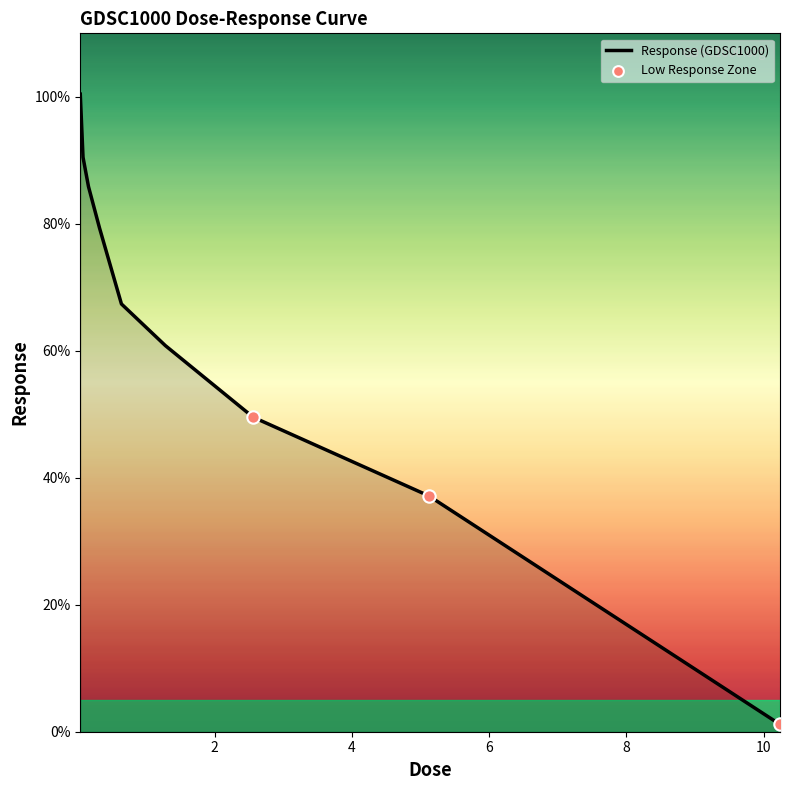

What is the greatest value displayed?

100.4